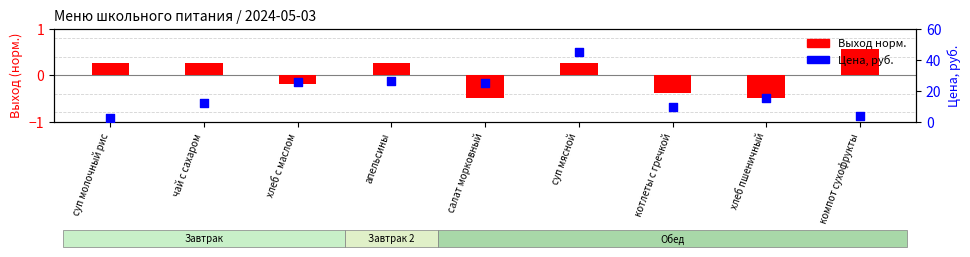

What are all the series names shown in the legend?

Выход норм., Цена, руб.